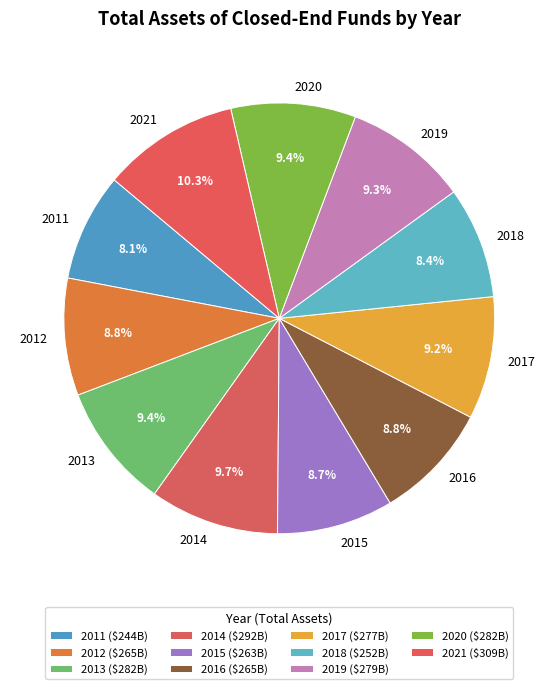

The 2019 slice represents 1% of the pie. True or false?

False